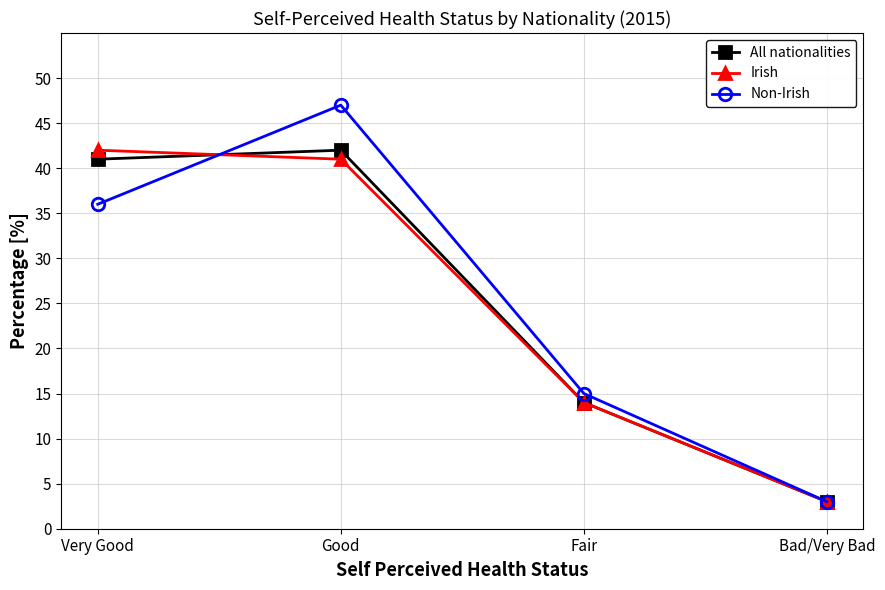

Does the chart have visible grid lines?

Yes